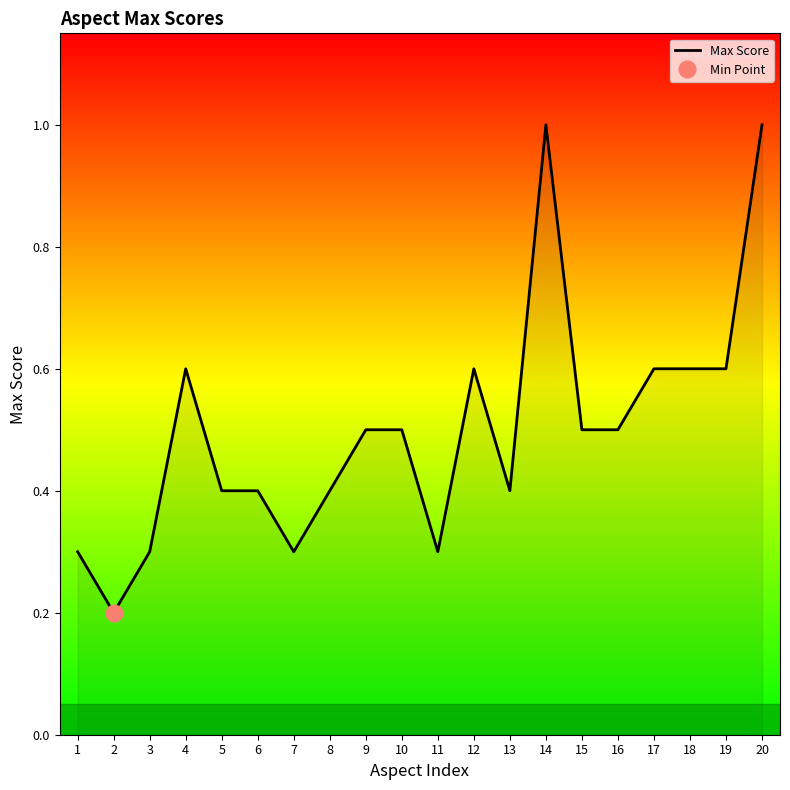

What is the change in value from 19 to 20?

+0.4